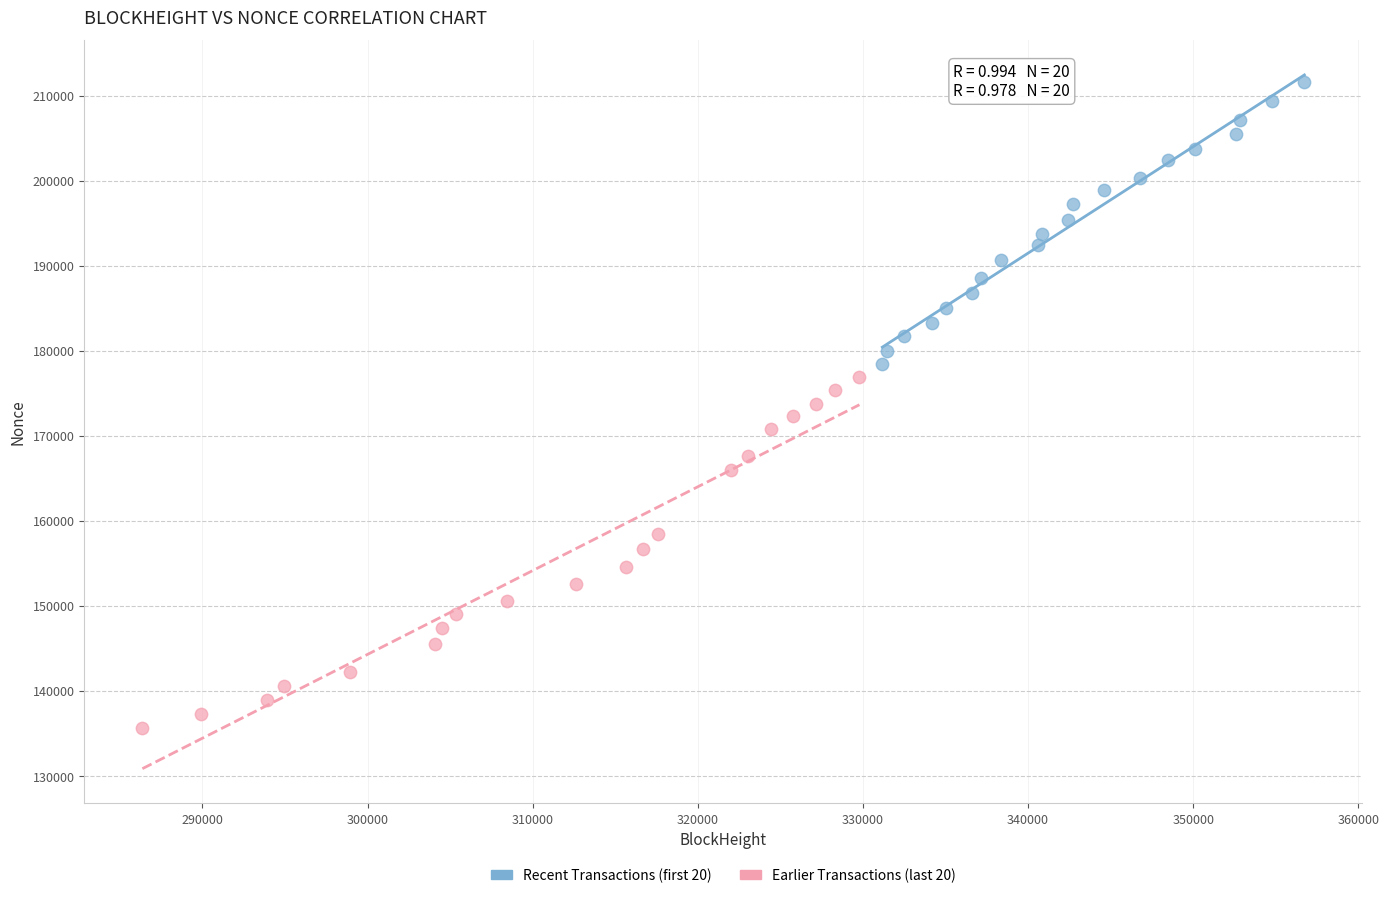

Which series contains the highest Y value?

Recent Transactions (first 20)